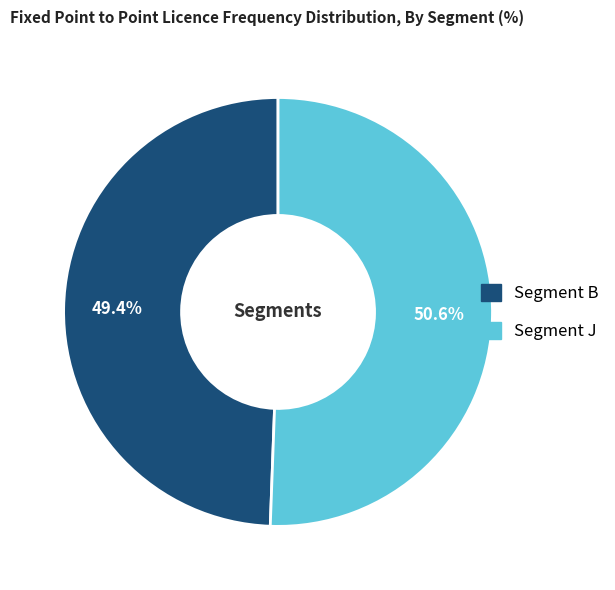

Is there a majority slice in this chart?

Yes